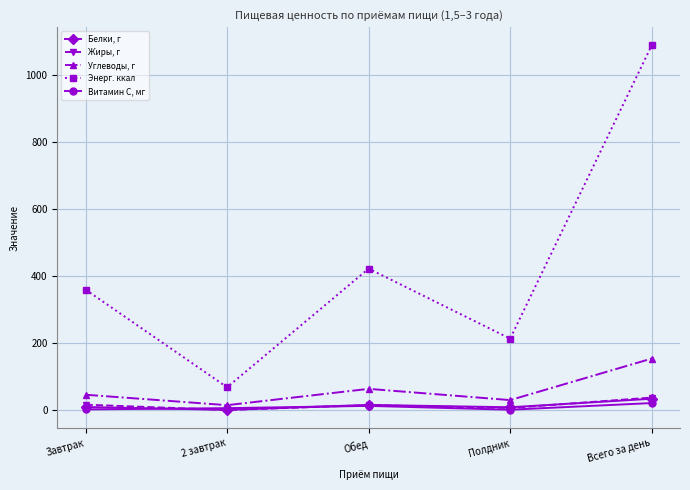

What is the smallest value displayed?

0.3